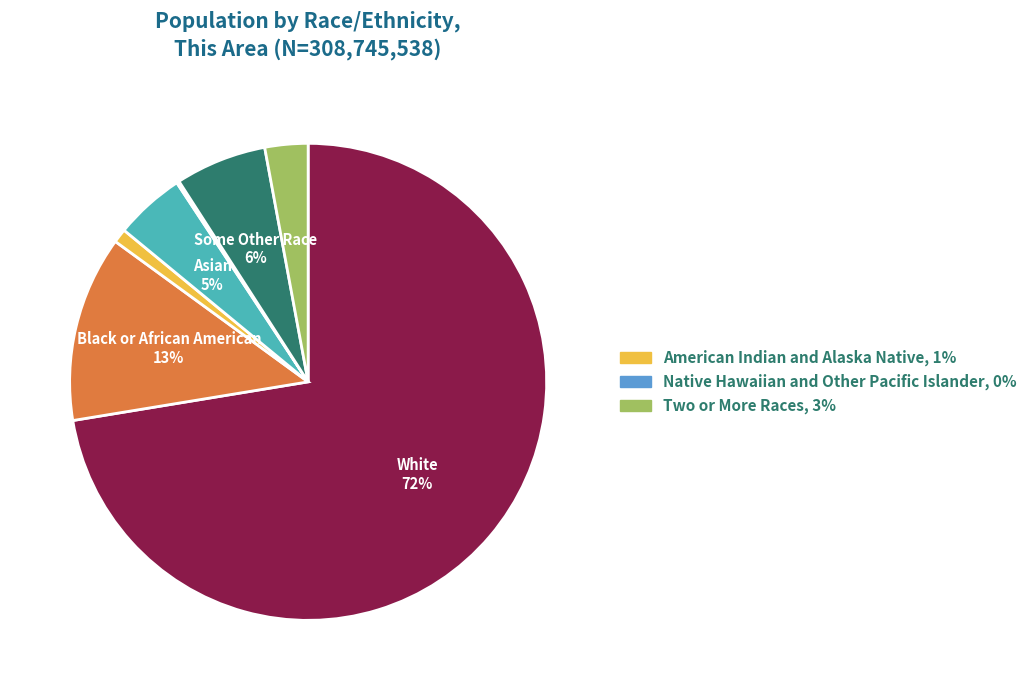

To the nearest percent, what is the average slice percentage?

14%